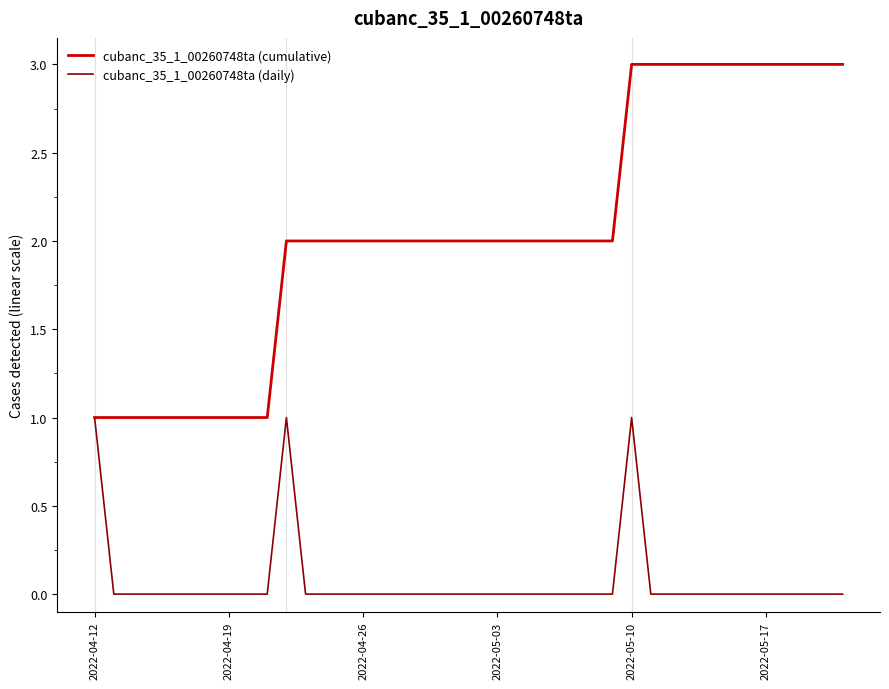

Which series has the largest total across all categories?

cubanc_35_1_00260748ta (cumulative)